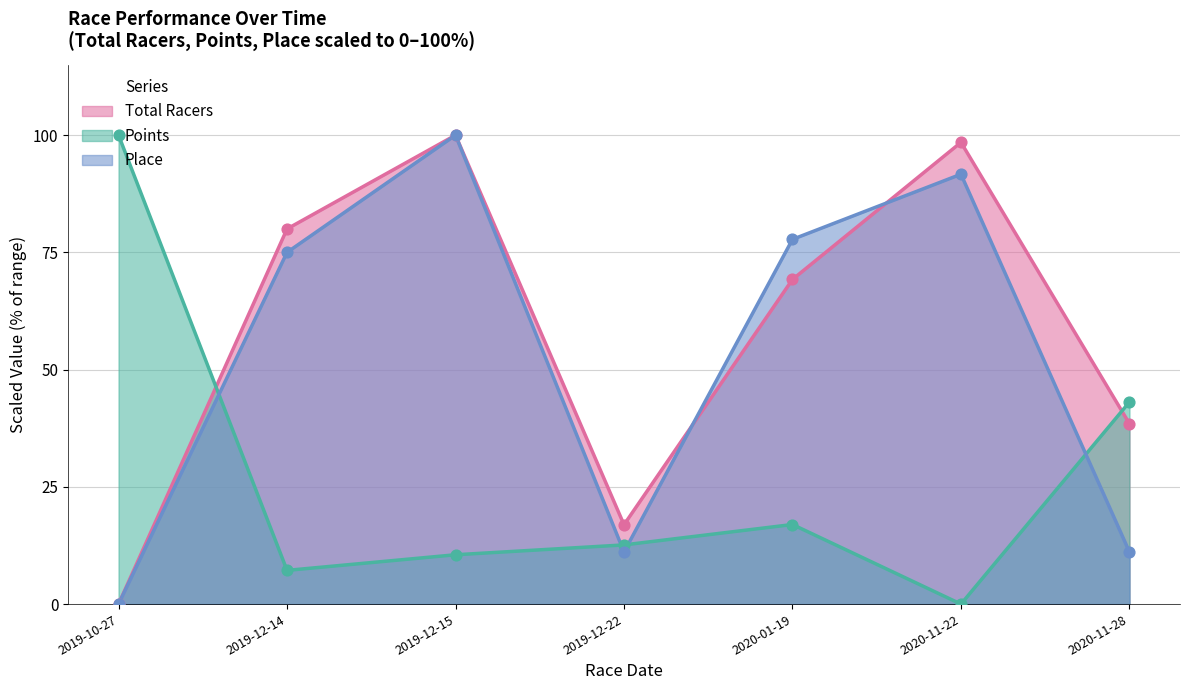

At which category is the sum across all series the highest?

2019-12-15